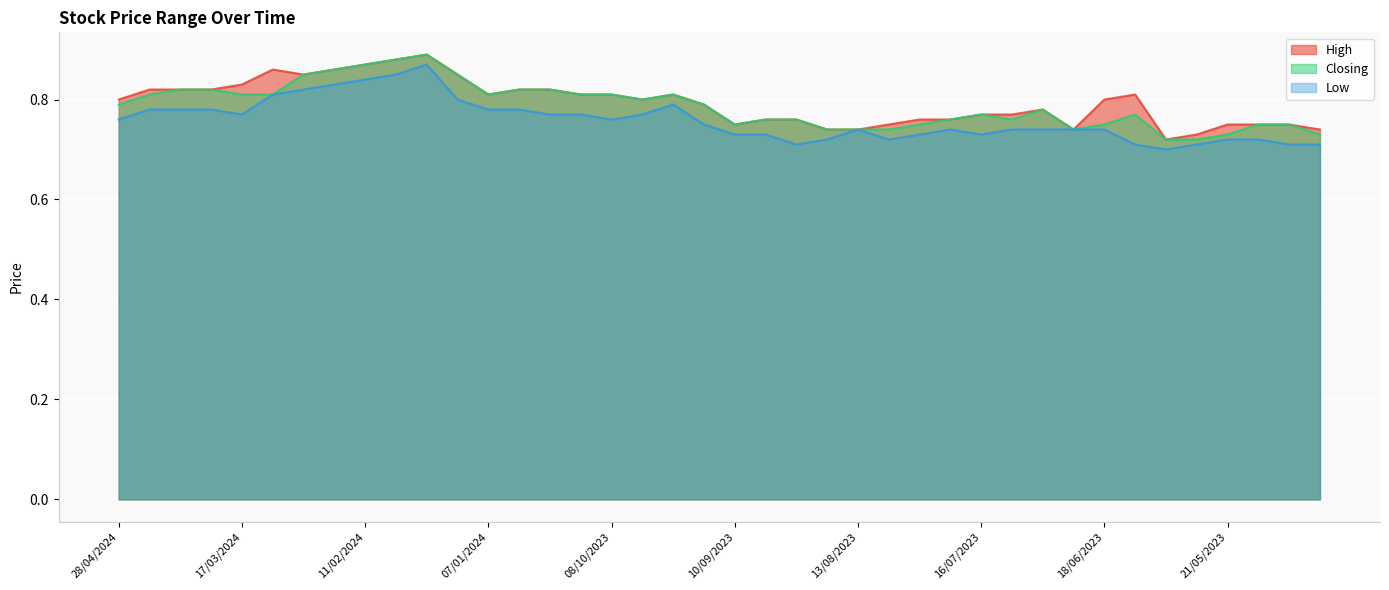

At 03/03/2024, list the series in order from largest to smallest.

High, Closing, Low